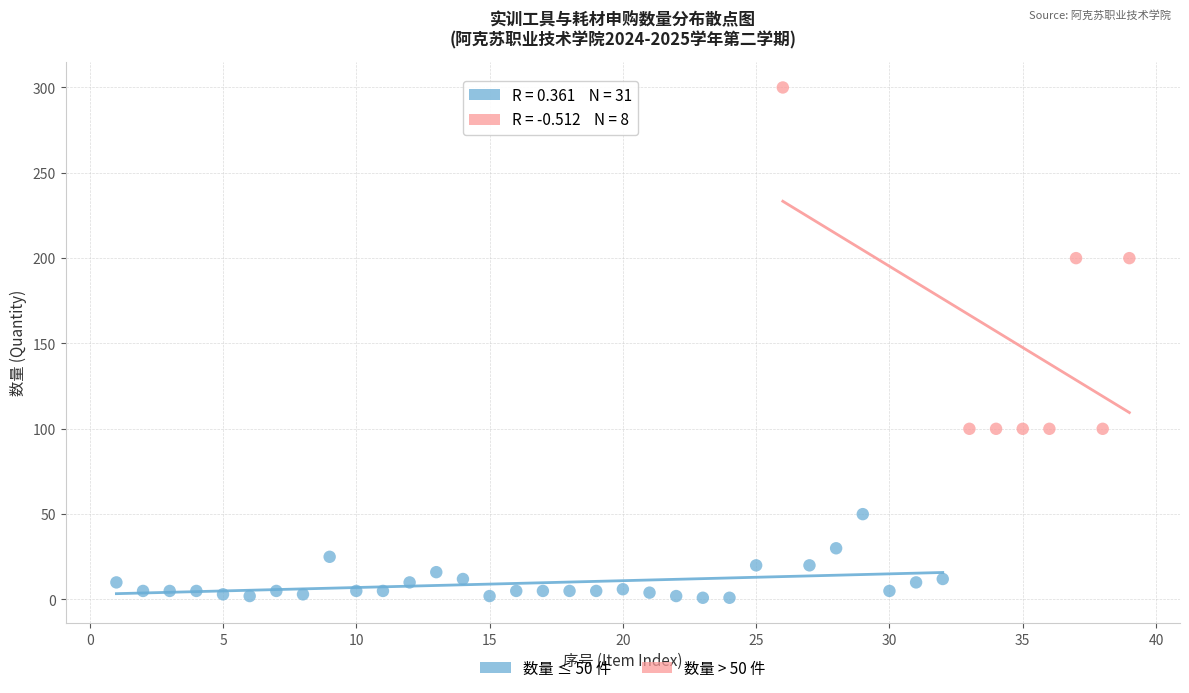

Which series has the largest Y range (max minus min)?

数量 > 50 件